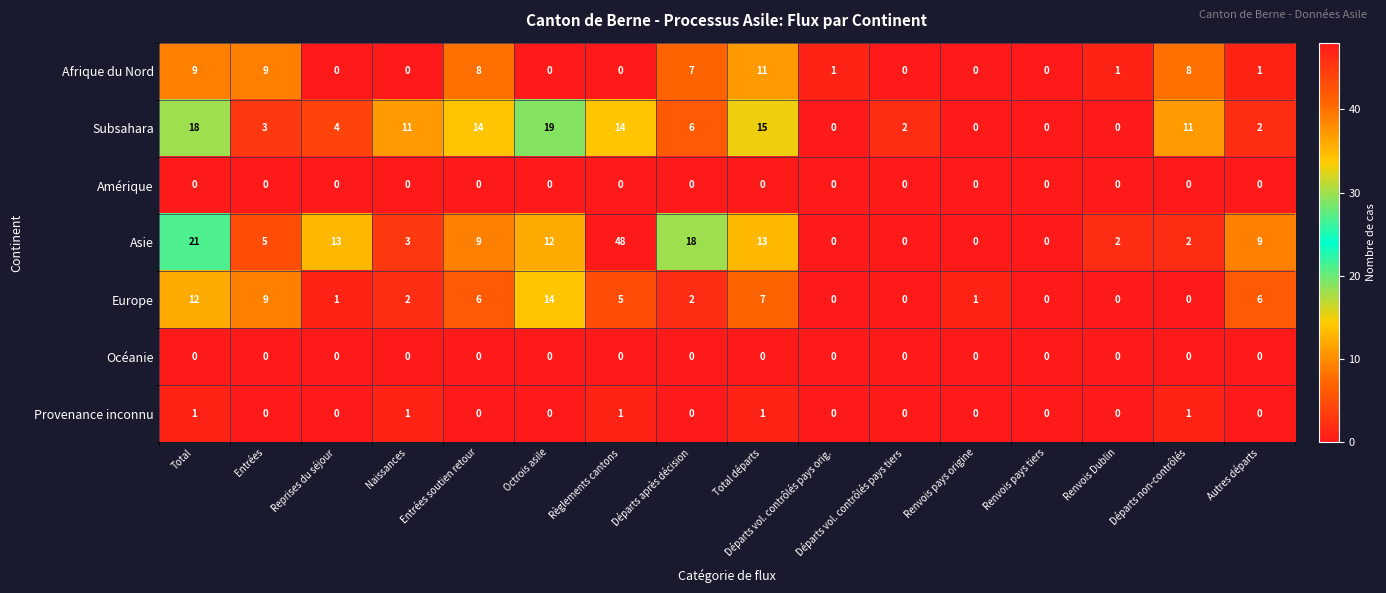

What is the difference between the maximum and minimum values in the Subsahara series?

19